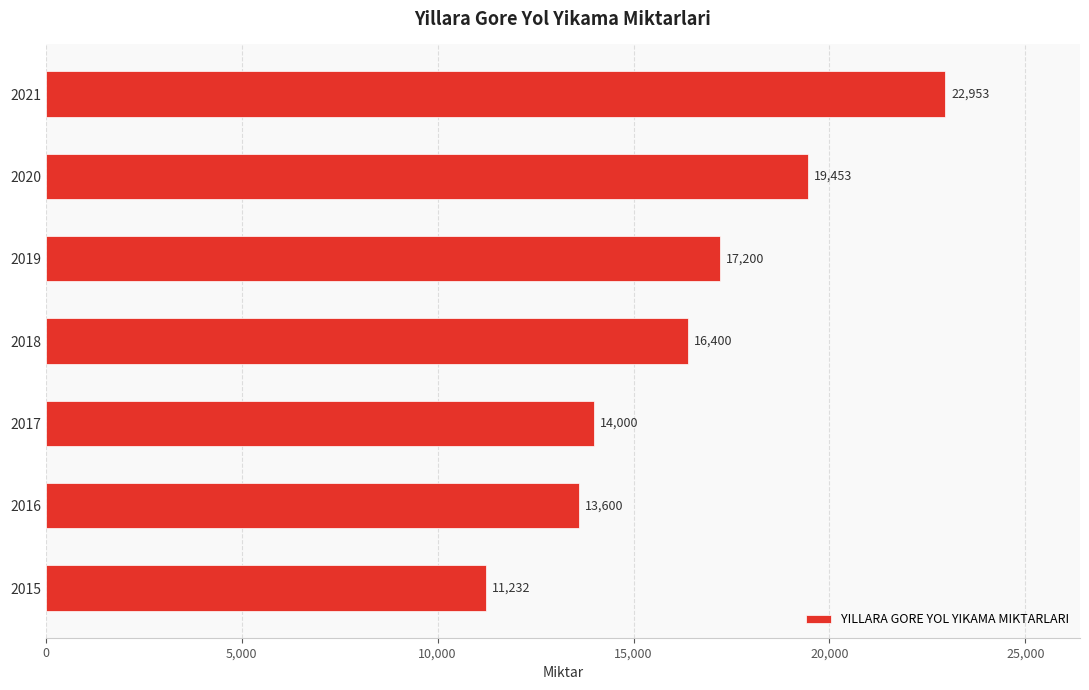

What is the sum of all values?

114838